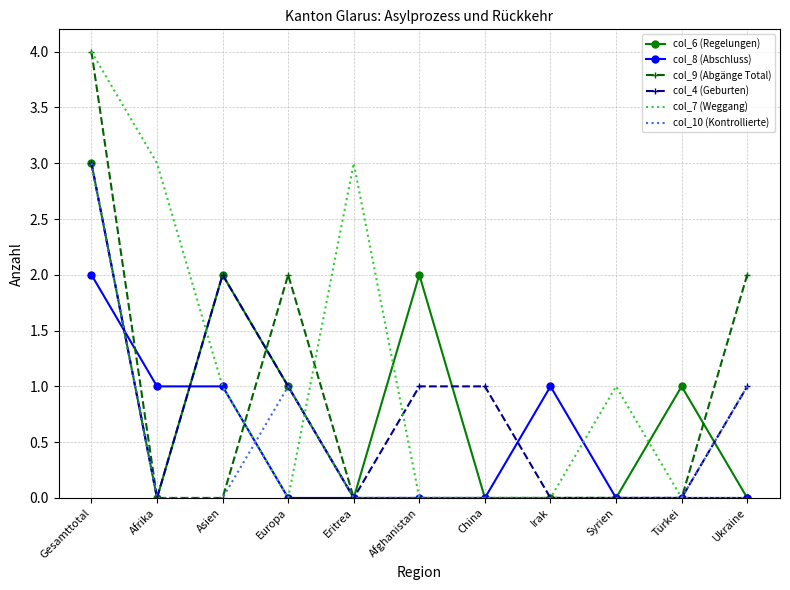

Which category has the highest value across all series?

Gesamttotal